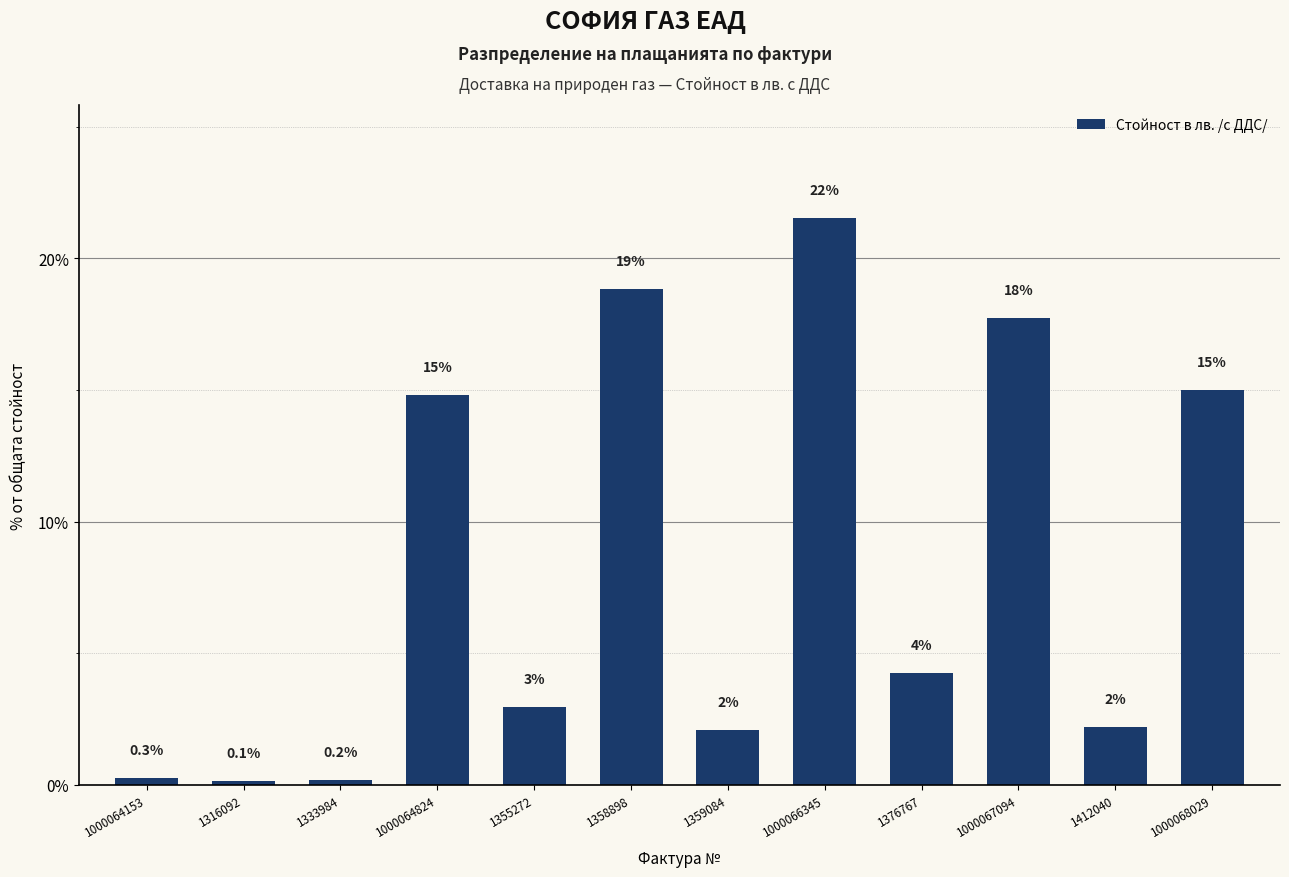

What is the ratio of the value at 1000064824 to the value at 1000066345?

0.7